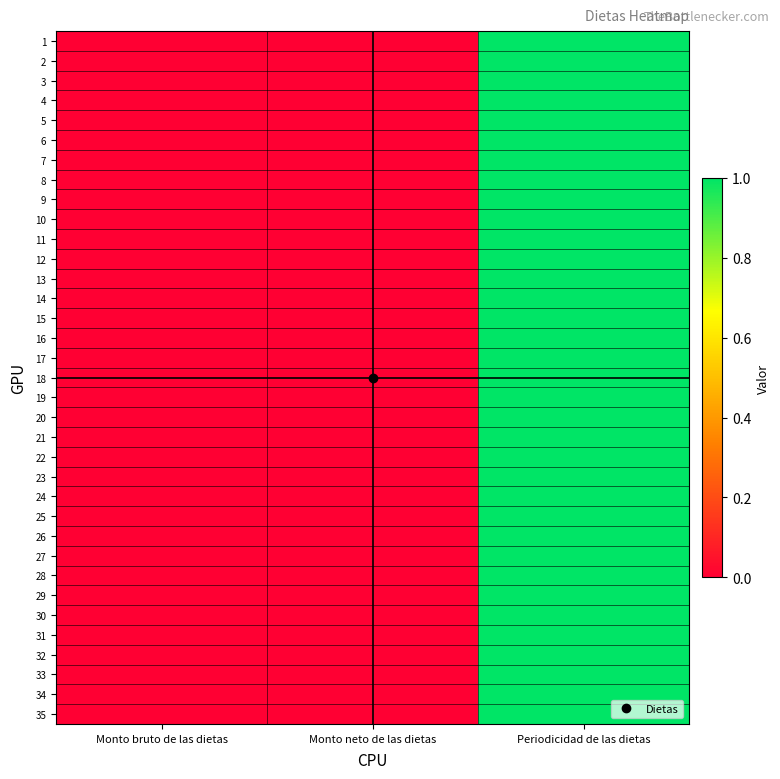

Reading left to right, list all the values displayed in this chart.

1: Monto bruto de las dietas=0	Monto neto de las dietas=0	Periodicidad de las dietas=1
2: Monto bruto de las dietas=0	Monto neto de las dietas=0	Periodicidad de las dietas=1
3: Monto bruto de las dietas=0	Monto neto de las dietas=0	Periodicidad de las dietas=1
4: Monto bruto de las dietas=0	Monto neto de las dietas=0	Periodicidad de las dietas=1
5: Monto bruto de las dietas=0	Monto neto de las dietas=0	Periodicidad de las dietas=1
6: Monto bruto de las dietas=0	Monto neto de las dietas=0	Periodicidad de las dietas=1
7: Monto bruto de las dietas=0	Monto neto de las dietas=0	Periodicidad de las dietas=1
8: Monto bruto de las dietas=0	Monto neto de las dietas=0	Periodicidad de las dietas=1
9: Monto bruto de las dietas=0	Monto neto de las dietas=0	Periodicidad de las dietas=1
10: Monto bruto de las dietas=0	Monto neto de las dietas=0	Periodicidad de las dietas=1
11: Monto bruto de las dietas=0	Monto neto de las dietas=0	Periodicidad de las dietas=1
12: Monto bruto de las dietas=0	Monto neto de las dietas=0	Periodicidad de las dietas=1
13: Monto bruto de las dietas=0	Monto neto de las dietas=0	Periodicidad de las dietas=1
14: Monto bruto de las dietas=0	Monto neto de las dietas=0	Periodicidad de las dietas=1
15: Monto bruto de las dietas=0	Monto neto de las dietas=0	Periodicidad de las dietas=1
16: Monto bruto de las dietas=0	Monto neto de las dietas=0	Periodicidad de las dietas=1
17: Monto bruto de las dietas=0	Monto neto de las dietas=0	Periodicidad de las dietas=1
18: Monto bruto de las dietas=0	Monto neto de las dietas=0	Periodicidad de las dietas=1
19: Monto bruto de las dietas=0	Monto neto de las dietas=0	Periodicidad de las dietas=1
20: Monto bruto de las dietas=0	Monto neto de las dietas=0	Periodicidad de las dietas=1
21: Monto bruto de las dietas=0	Monto neto de las dietas=0	Periodicidad de las dietas=1
22: Monto bruto de las dietas=0	Monto neto de las dietas=0	Periodicidad de las dietas=1
23: Monto bruto de las dietas=0	Monto neto de las dietas=0	Periodicidad de las dietas=1
24: Monto bruto de las dietas=0	Monto neto de las dietas=0	Periodicidad de las dietas=1
25: Monto bruto de las dietas=0	Monto neto de las dietas=0	Periodicidad de las dietas=1
26: Monto bruto de las dietas=0	Monto neto de las dietas=0	Periodicidad de las dietas=1
27: Monto bruto de las dietas=0	Monto neto de las dietas=0	Periodicidad de las dietas=1
28: Monto bruto de las dietas=0	Monto neto de las dietas=0	Periodicidad de las dietas=1
29: Monto bruto de las dietas=0	Monto neto de las dietas=0	Periodicidad de las dietas=1
30: Monto bruto de las dietas=0	Monto neto de las dietas=0	Periodicidad de las dietas=1
31: Monto bruto de las dietas=0	Monto neto de las dietas=0	Periodicidad de las dietas=1
32: Monto bruto de las dietas=0	Monto neto de las dietas=0	Periodicidad de las dietas=1
33: Monto bruto de las dietas=0	Monto neto de las dietas=0	Periodicidad de las dietas=1
34: Monto bruto de las dietas=0	Monto neto de las dietas=0	Periodicidad de las dietas=1
35: Monto bruto de las dietas=0	Monto neto de las dietas=0	Periodicidad de las dietas=1